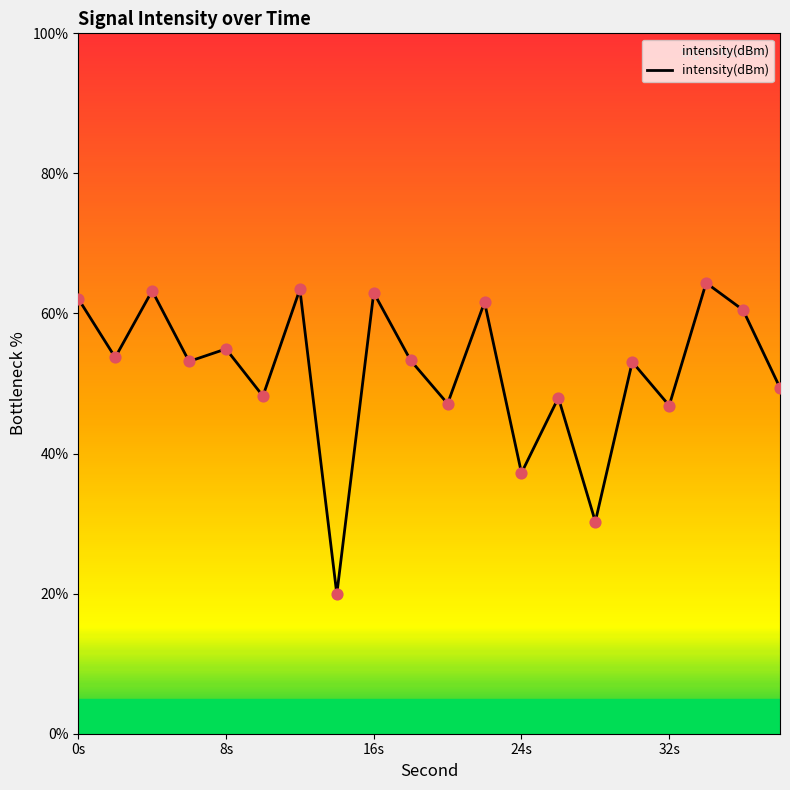

What is the minimum value shown in the chart?

19.9